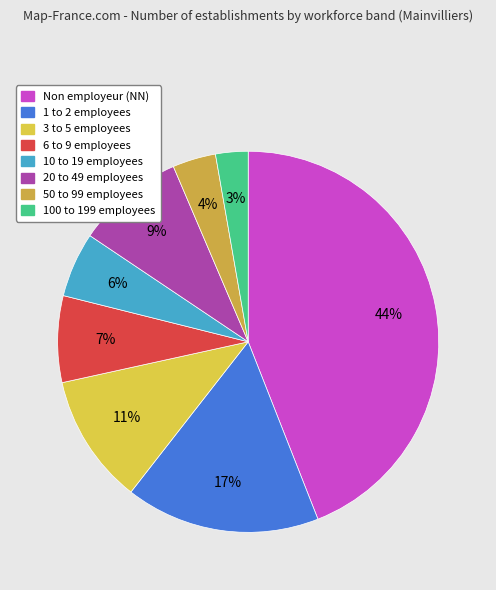

Is there a majority slice in this chart?

No